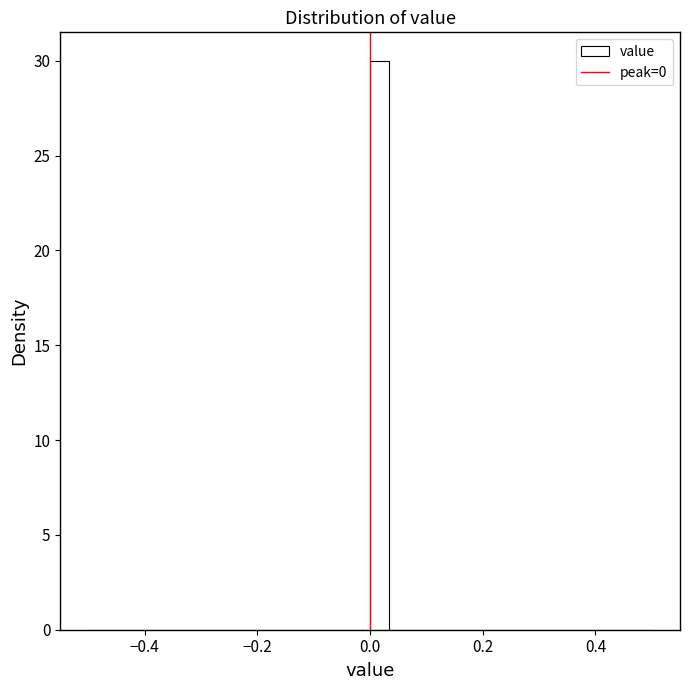

Read against the x-axis, roughly where is the centre of the tallest bar?

0.02